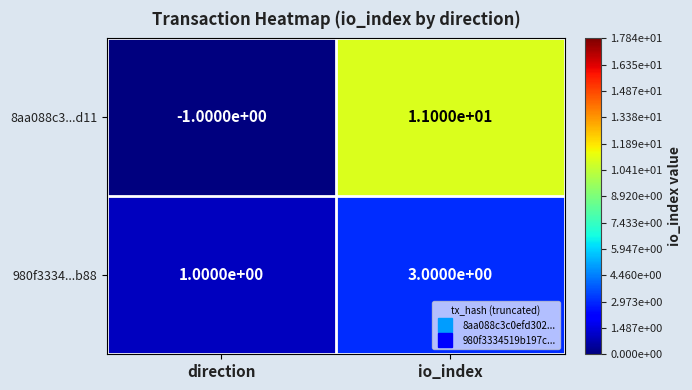

Is it true that 980f3334...b88 equals 1 at direction?

True